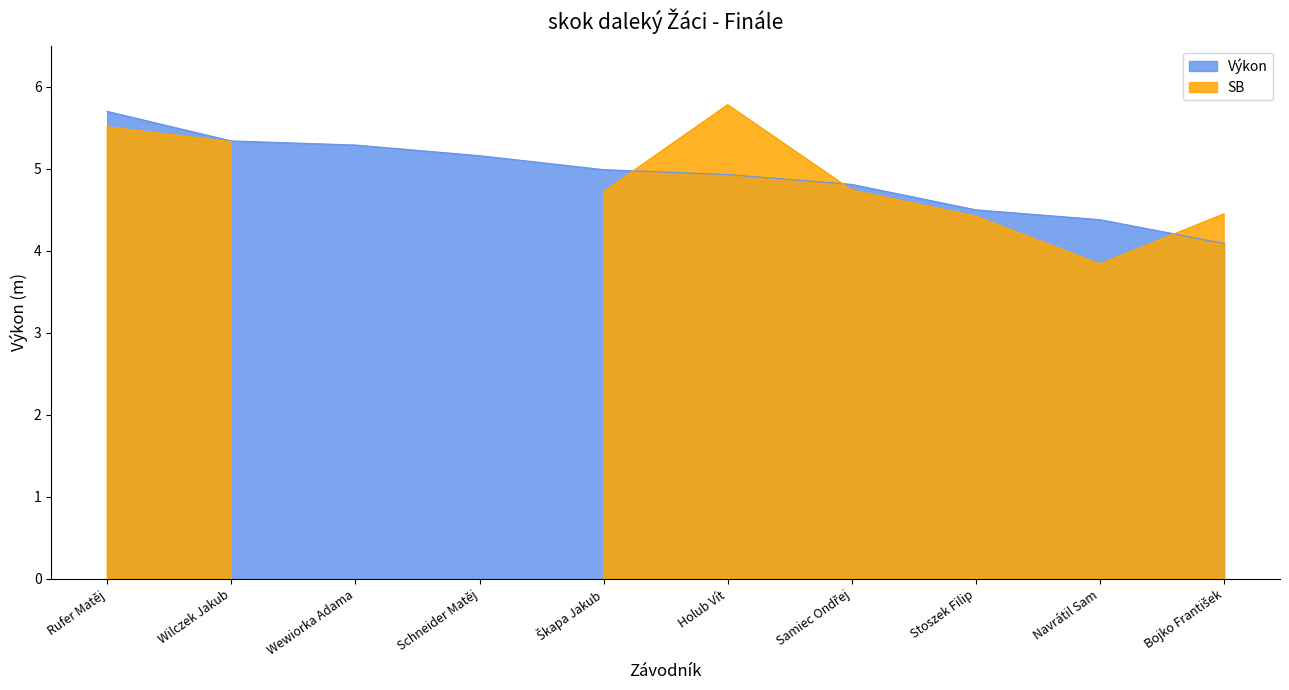

What is the value of the 4th point from the left?

5.2